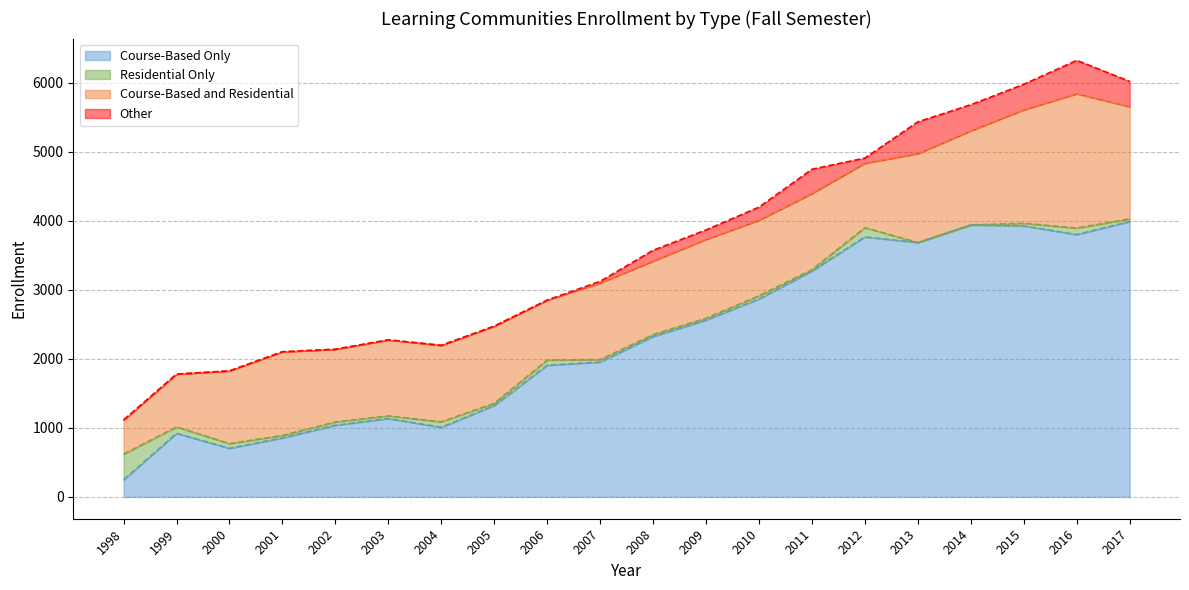

Which series has the largest range (max minus min)?

Course-Based Only